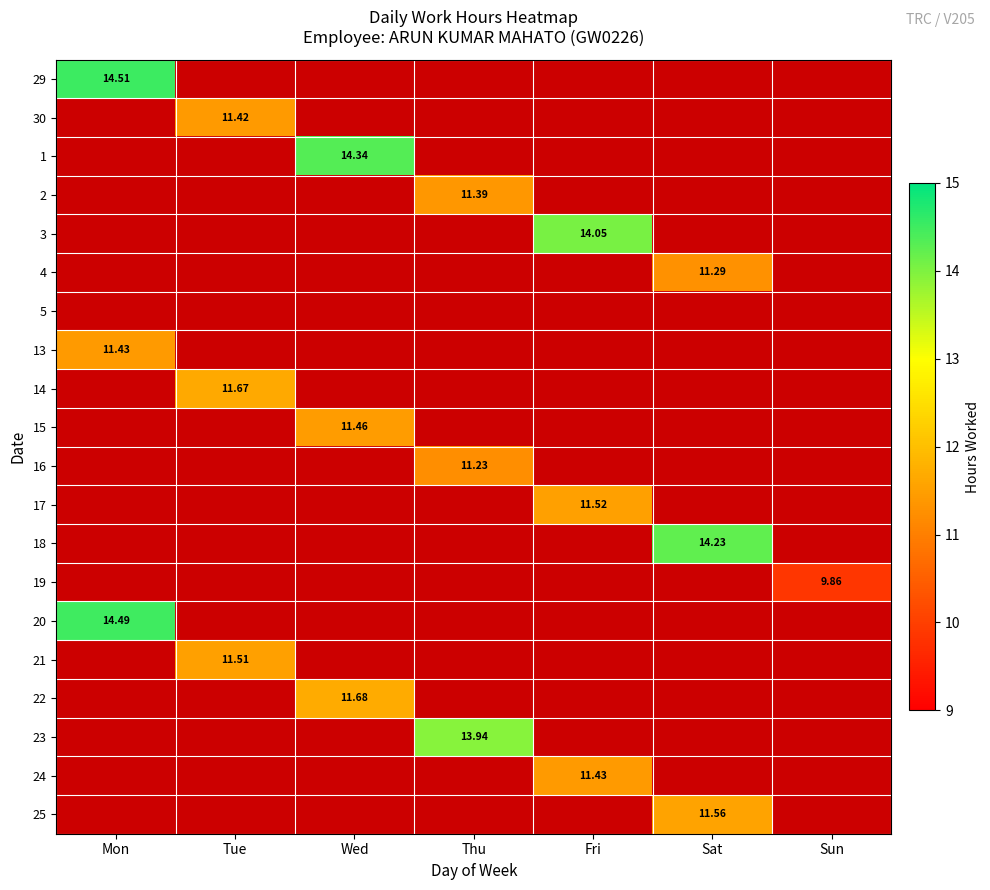

Count the number of categories in the chart.

7